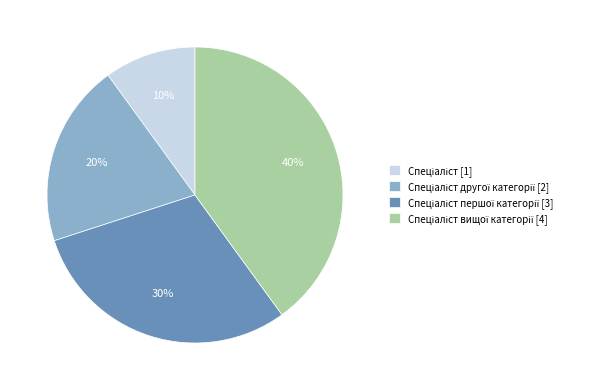

To the nearest percent, what is the average slice percentage?

25%